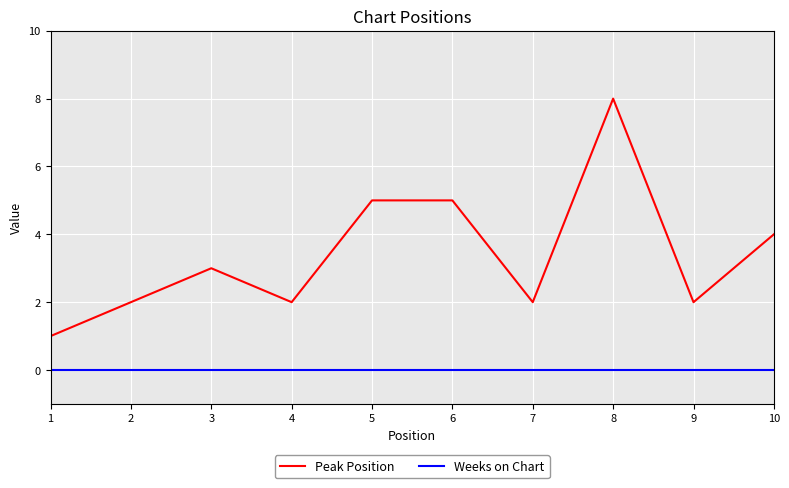

Which series has the largest range (max minus min)?

Peak Position